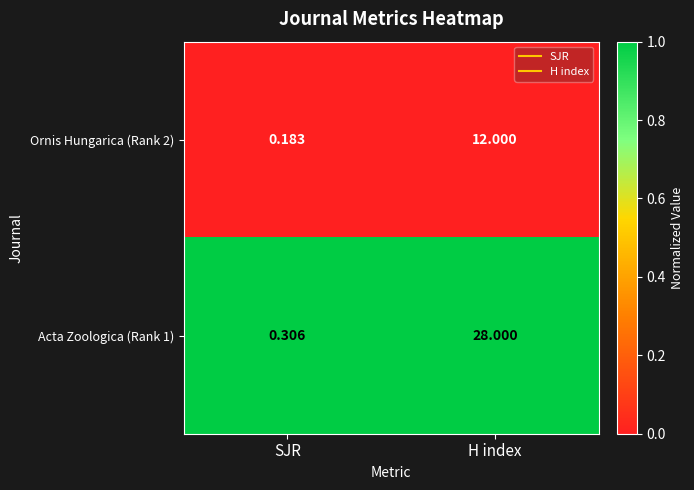

Where is Acta Zoologica (Rank 1) nearest to the value 14?

SJR